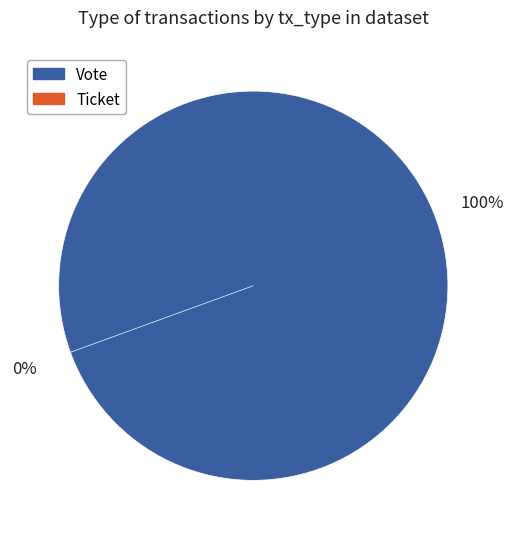

What is the change in value from Vote to Ticket?

-1